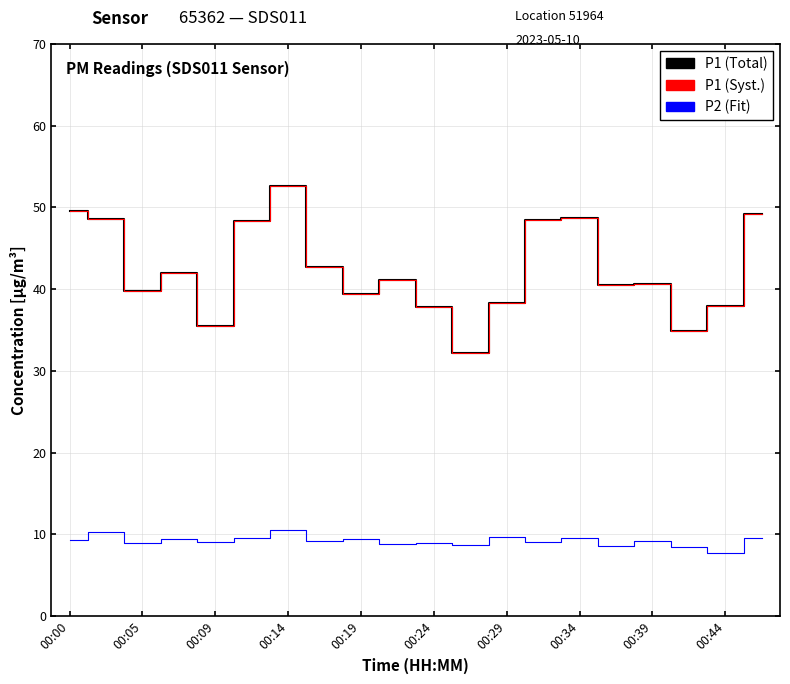

Is this an area chart (filled region under the line)?

No